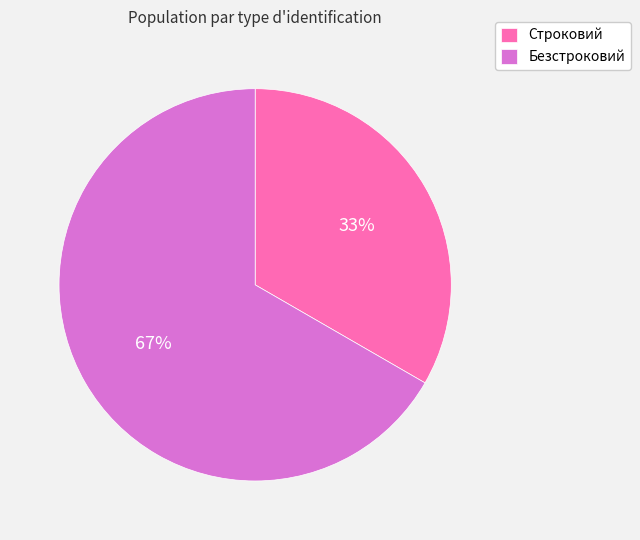

What is the ratio of the value at Строковий to the value at Безстроковий?

0.5